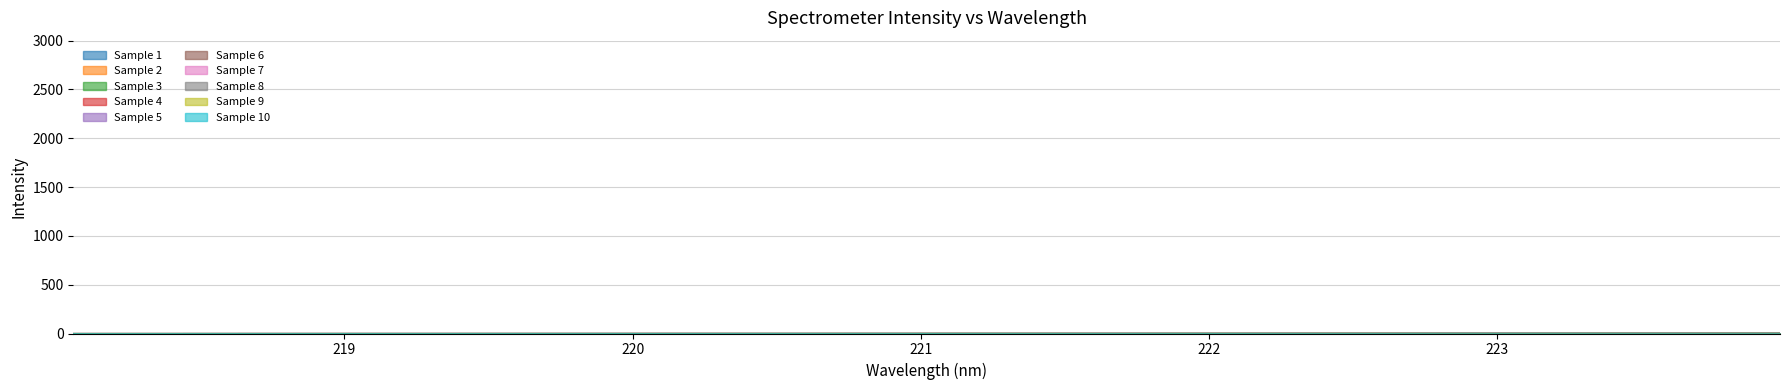

List the labels in order of value, largest first.

223.7895, 223.9802, 223.408, 223.5987, 223.2172, 222.6447, 222.8355, 223.0264, 222.4538, 222.263, 222.0721, 221.8812, 221.3083, 221.1174, 221.4993, 221.6902, 220.9264, 220.7354, 220.3533, 220.1623, 220.5444, 219.9712, 219.7801, 219.589, 219.3979, 219.2067, 219.0156, 218.8244, 218.6332, 218.442, 218.2508, 218.0596